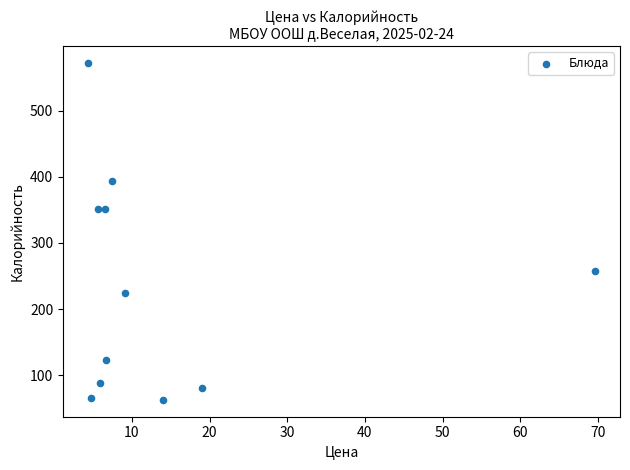

What is the average X value?

13.9